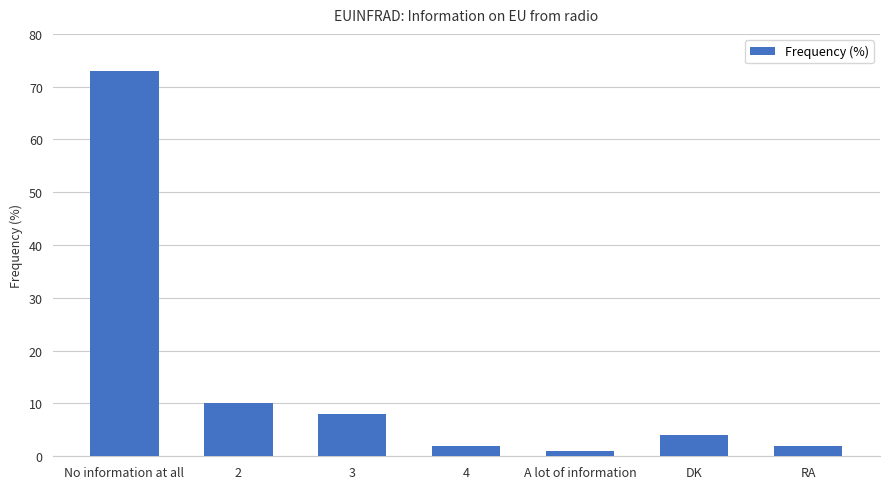

Reading left to right, transcribe all the data shown in this chart.

No information at all=73	2=10	3=8	4=2	A lot of information=1	DK=4	RA=2